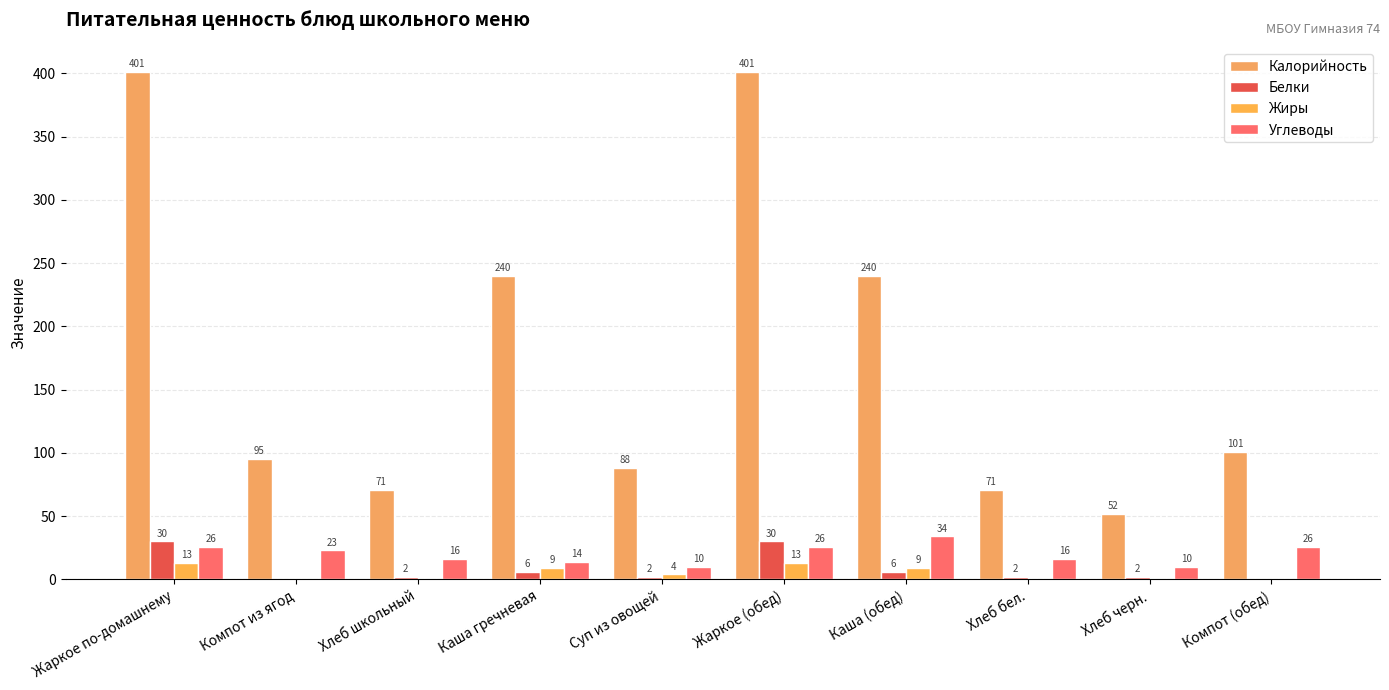

How many distinct data groups are displayed?

4